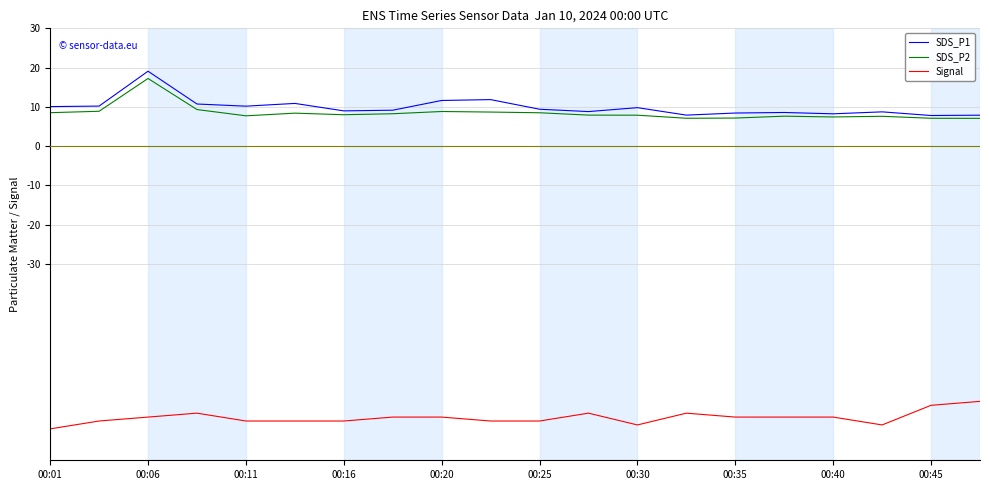

True or false: SDS_P1 and Signal intersect in this chart.

False